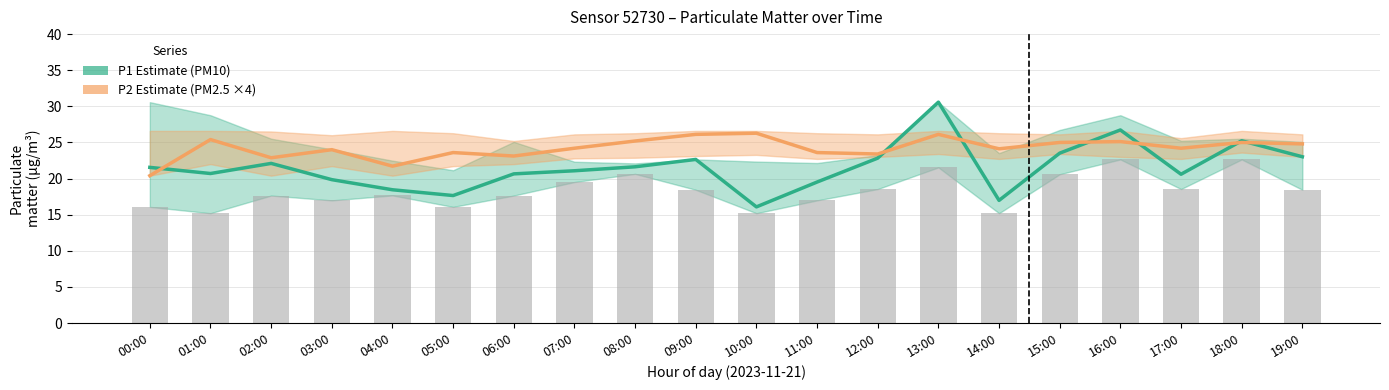

What position from the left is 02:00?

3